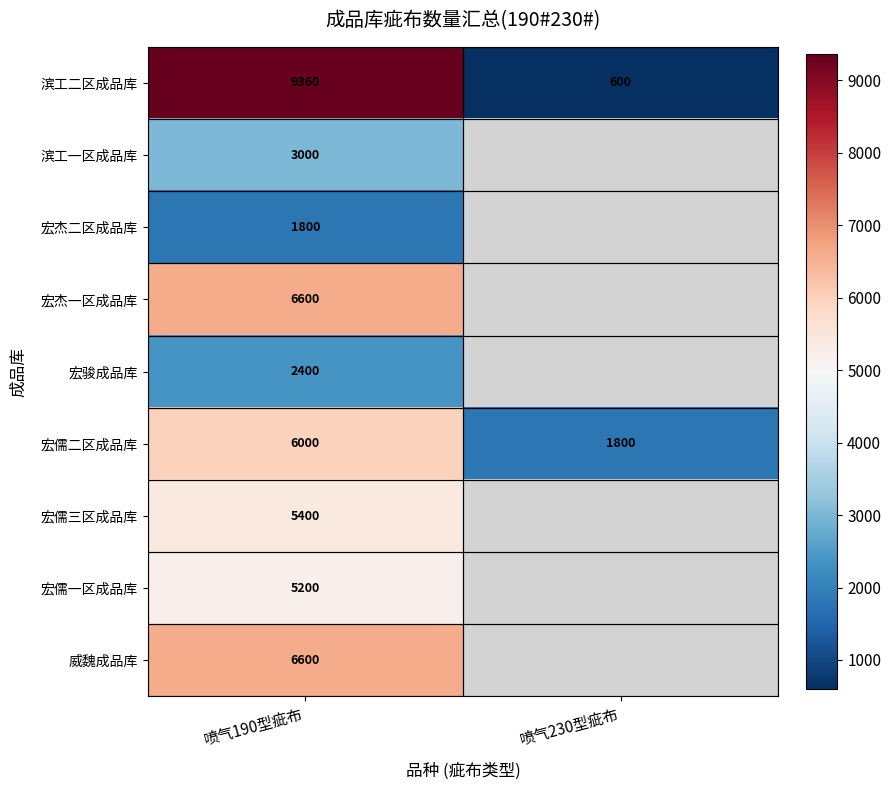

Is the value of 宏儒二区成品库 at 喷气190型疵布 greater than the value of 宏杰一区成品库 at 喷气190型疵布?

No